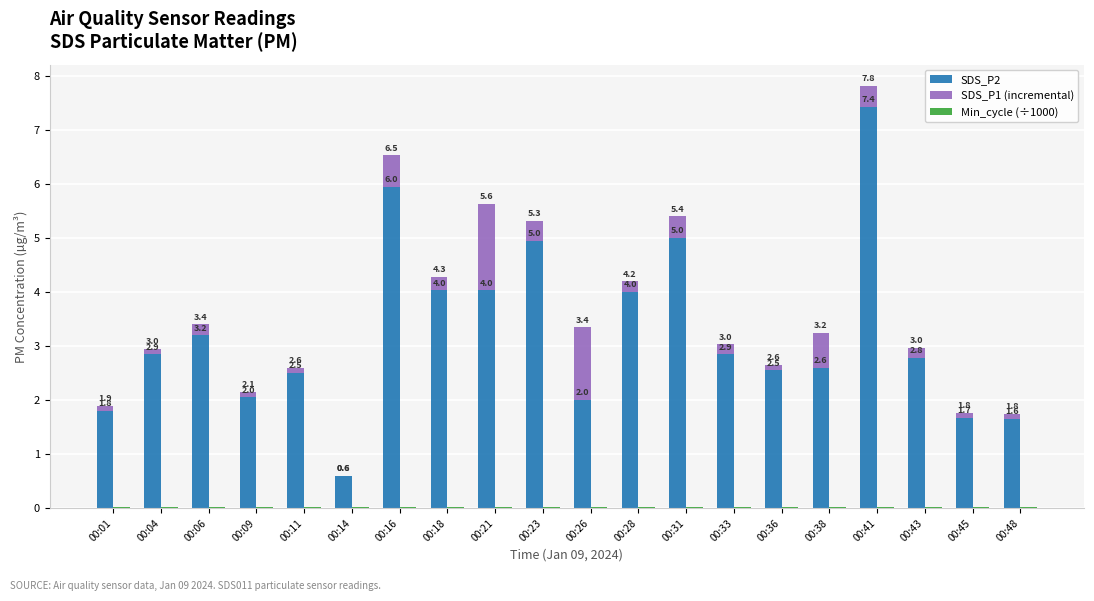

Reading right to left, what are all the values shown in this chart?

SDS_P2: 00:48=1.6	00:45=1.7	00:43=2.8	00:41=7.4	00:38=2.6	00:36=2.5	00:33=2.9	00:31=5.0	00:28=4.0	00:26=2.0	00:23=5.0	00:21=4.0	00:18=4.0	00:16=6.0	00:14=0.6	00:11=2.5	00:09=2.0	00:06=3.2	00:04=2.9	00:01=1.8
SDS_P1 (incremental): 00:48=0.1	00:45=0.1	00:43=0.2	00:41=0.4	00:38=0.7	00:36=0.1	00:33=0.2	00:31=0.4	00:28=0.2	00:26=1.4	00:23=0.4	00:21=1.6	00:18=0.2	00:16=0.6	00:14=0.0	00:11=0.1	00:09=0.1	00:06=0.2	00:04=0.1	00:01=0.1
Min_cycle (÷1000): 00:48=0.0	00:45=0.0	00:43=0.0	00:41=0.0	00:38=0.0	00:36=0.0	00:33=0.0	00:31=0.0	00:28=0.0	00:26=0.0	00:23=0.0	00:21=0.0	00:18=0.0	00:16=0.0	00:14=0.0	00:11=0.0	00:09=0.0	00:06=0.0	00:04=0.0	00:01=0.0